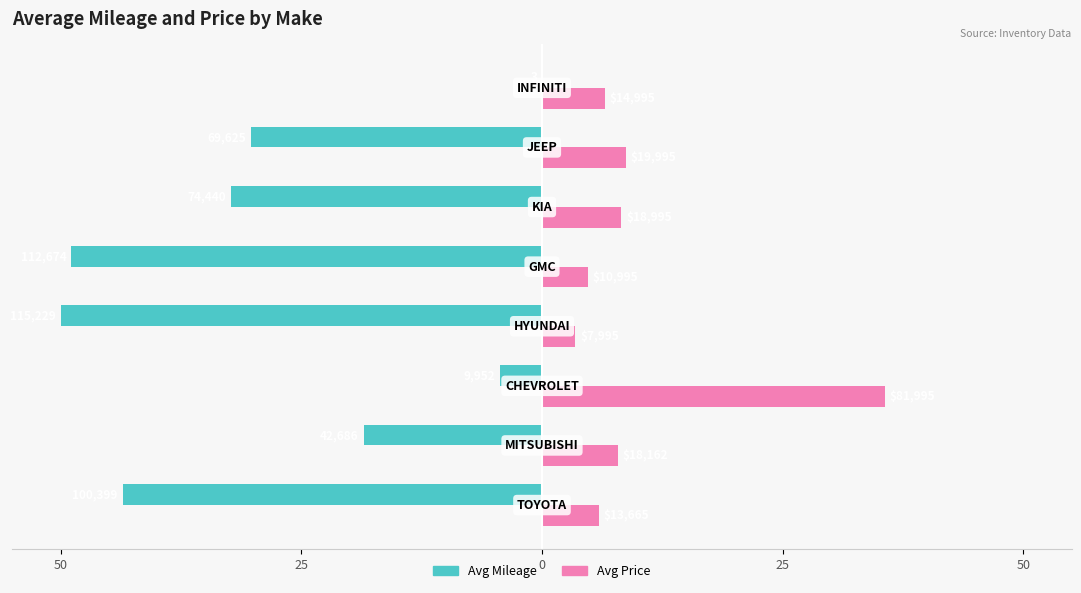

What is the value of the Avg Price bar at the 2nd from the left?

7.9